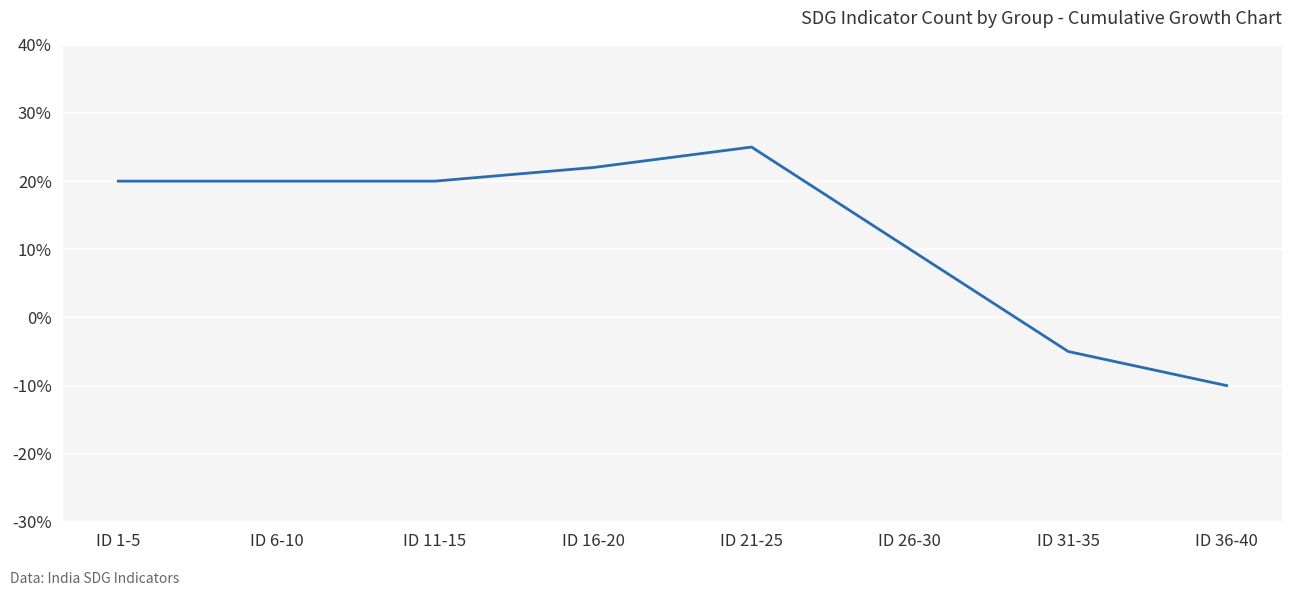

Approximately how many times larger is the value at ID 26-30 compared to ID 21-25?

0.4